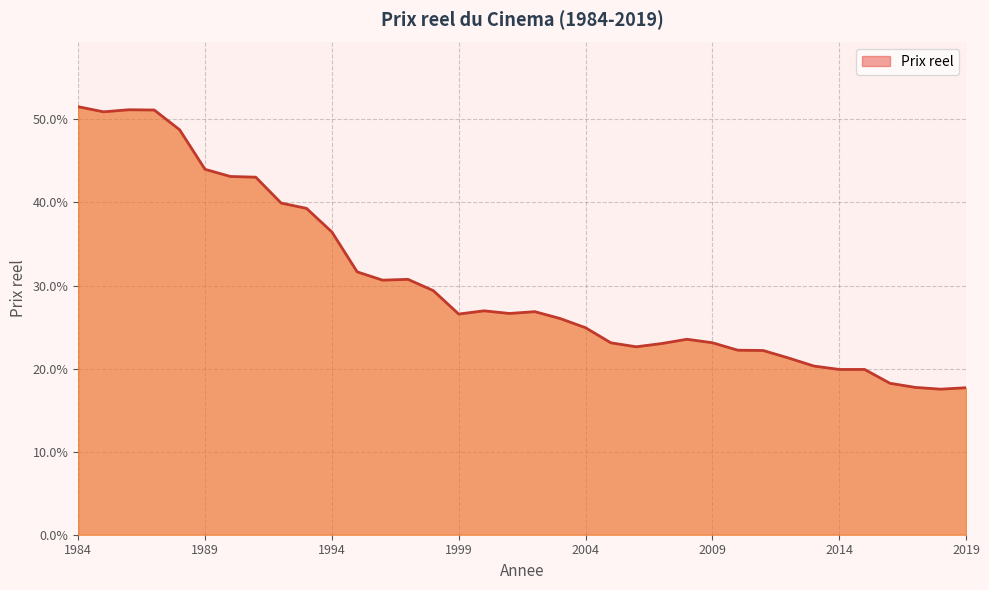

What is the smallest value displayed?

0.2